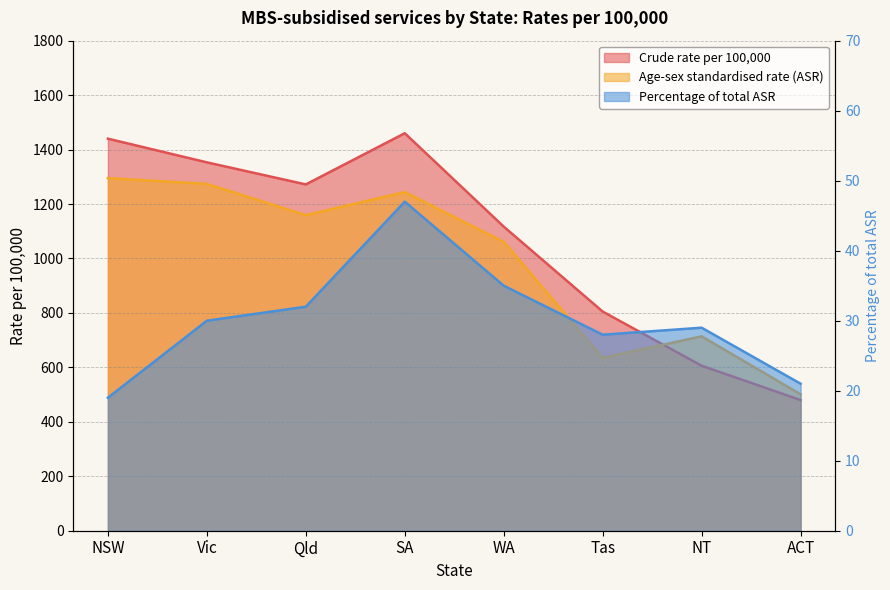

Count the number of categories in the chart.

8